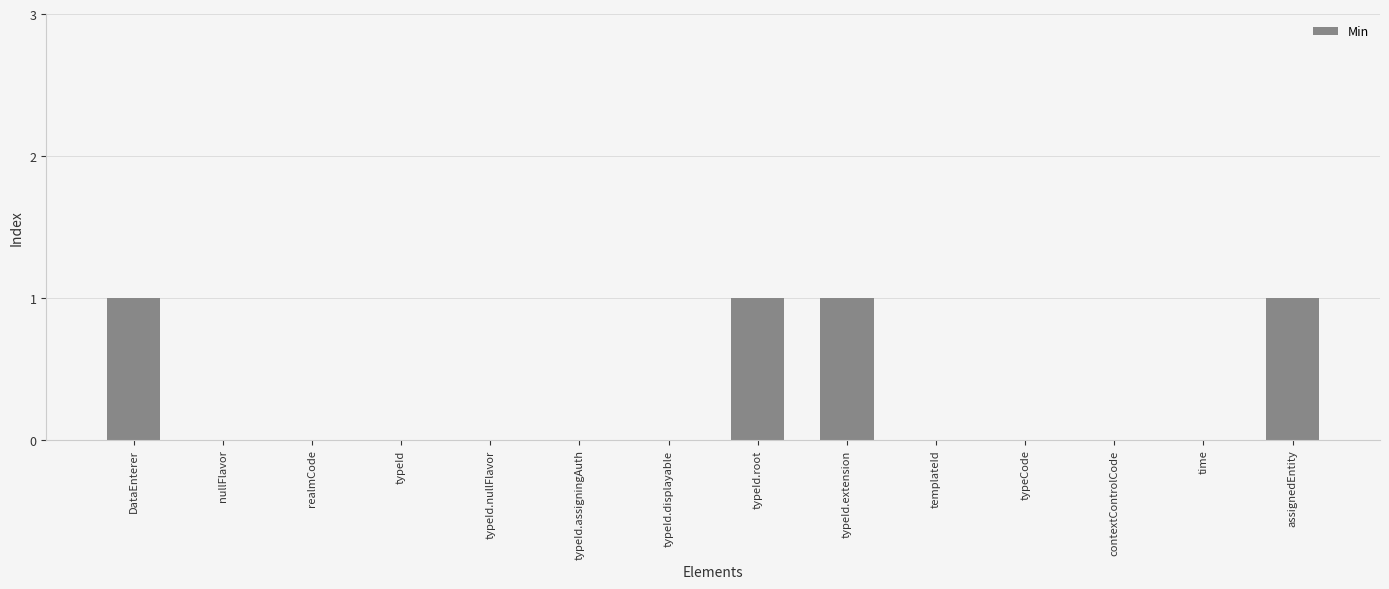

What is the change in value from typeId.nullFlavor to assignedEntity?

+1